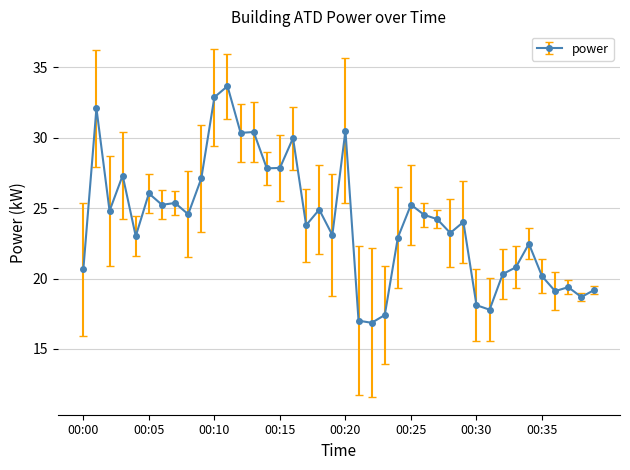

What is the maximum value shown in the chart?

33.7